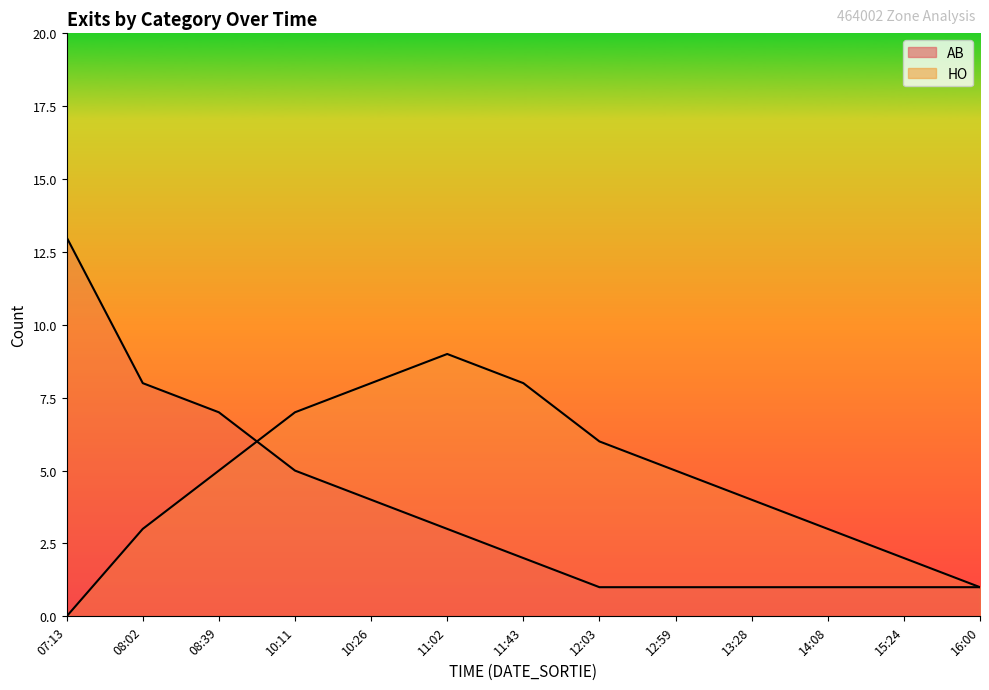

How many HO values are between 3 and 7?

7